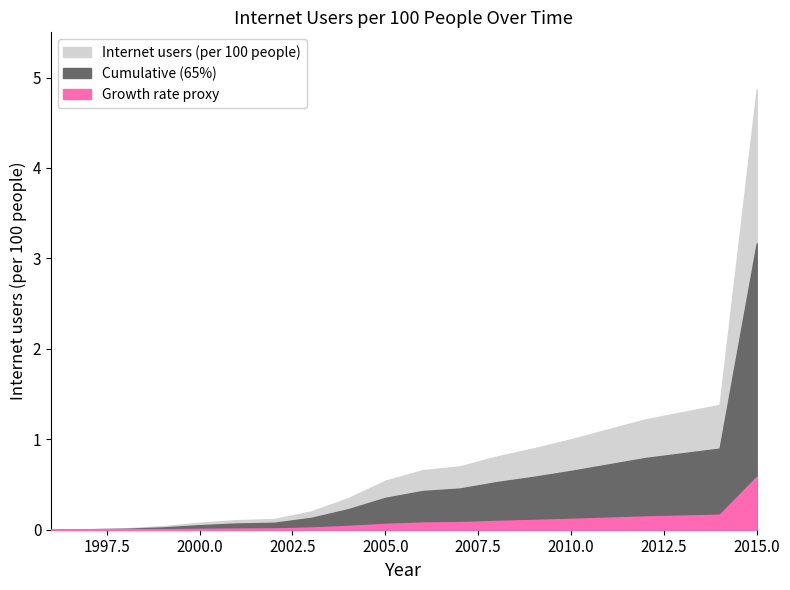

Which has a higher value, 1997 or 2014?

2014